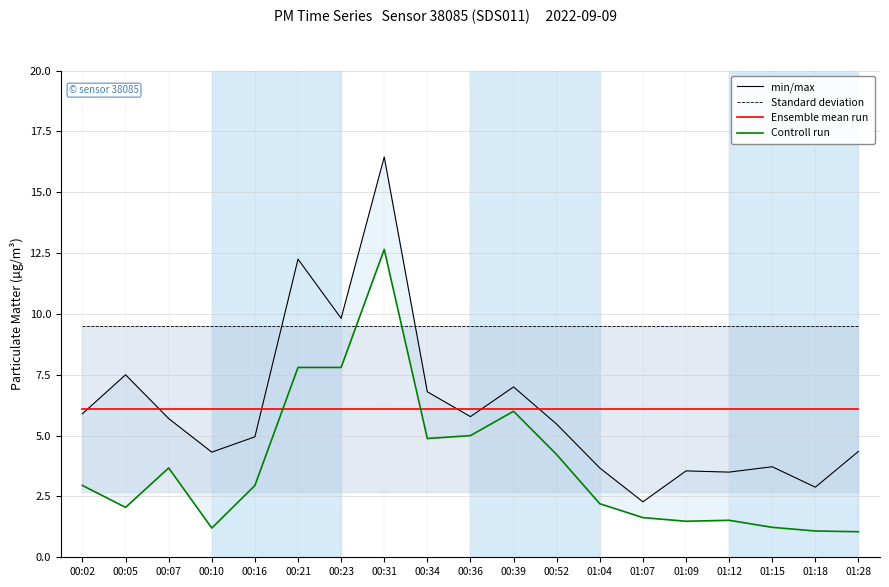

What is the greatest value displayed?

16.4